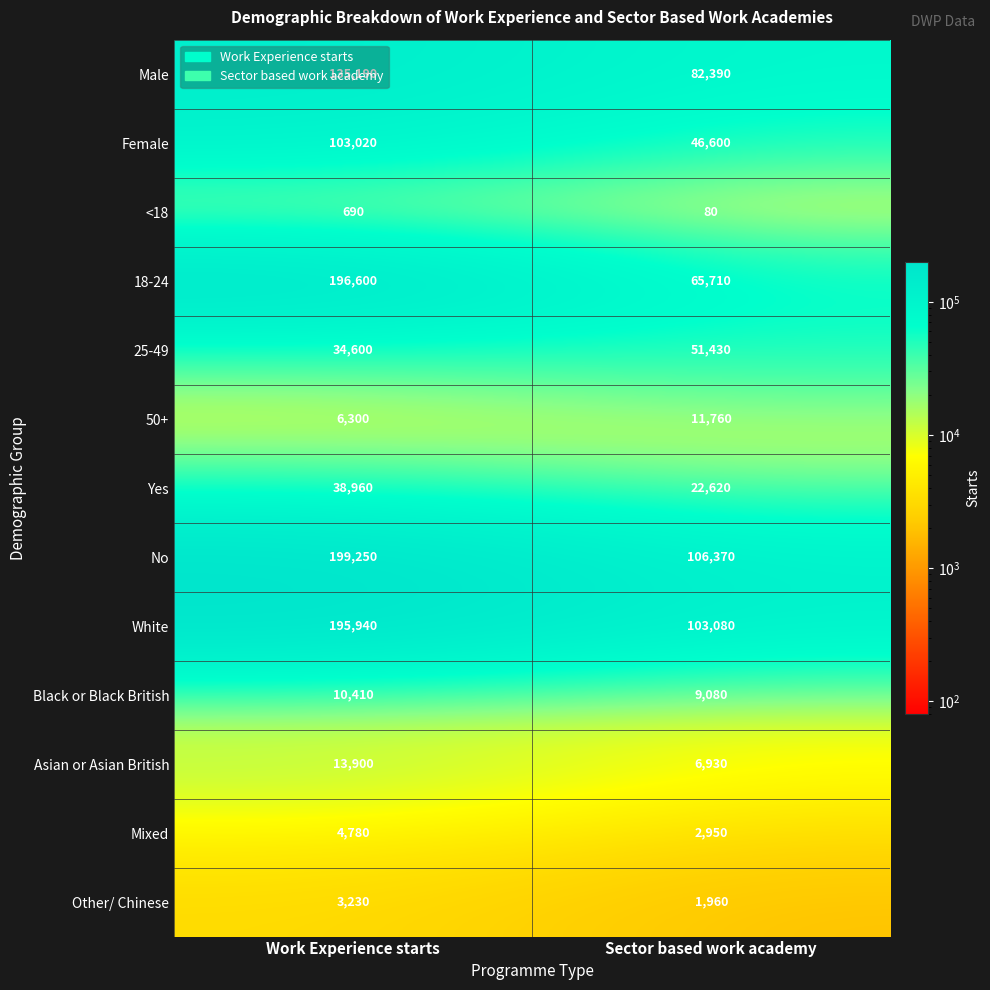

Rank the categories by Asian or Asian British value from lowest to highest.

Sector based work academy, Work Experience starts